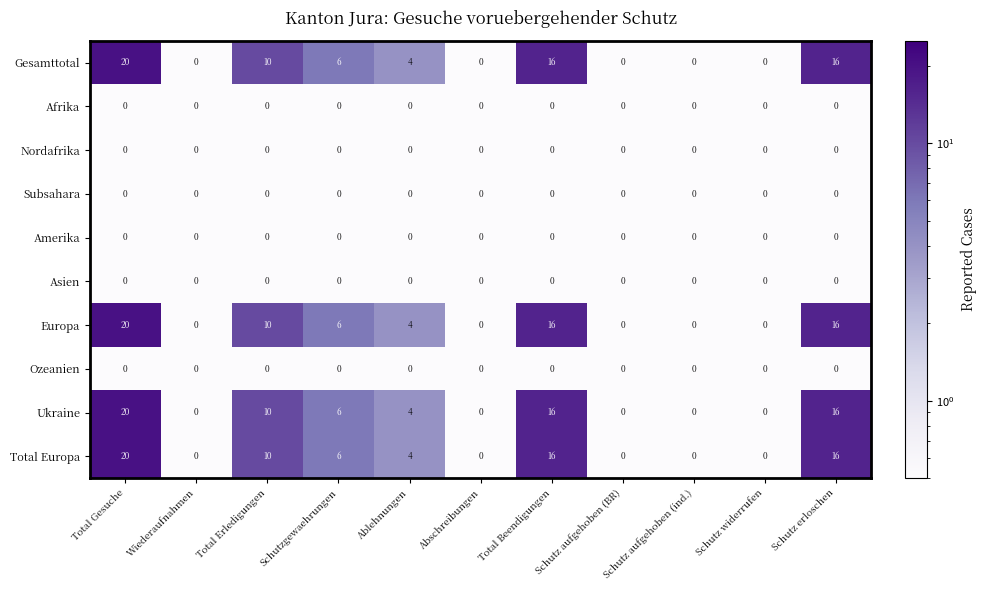

At which category is the sum across all series the highest?

Total Gesuche